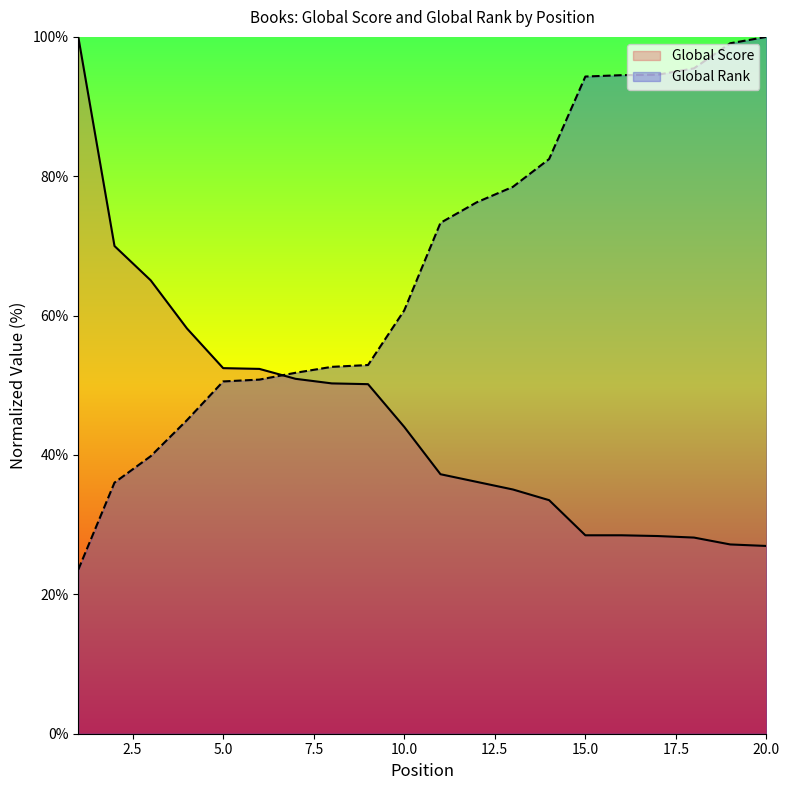

Which series changed the most between 9 and 10?

Global Rank